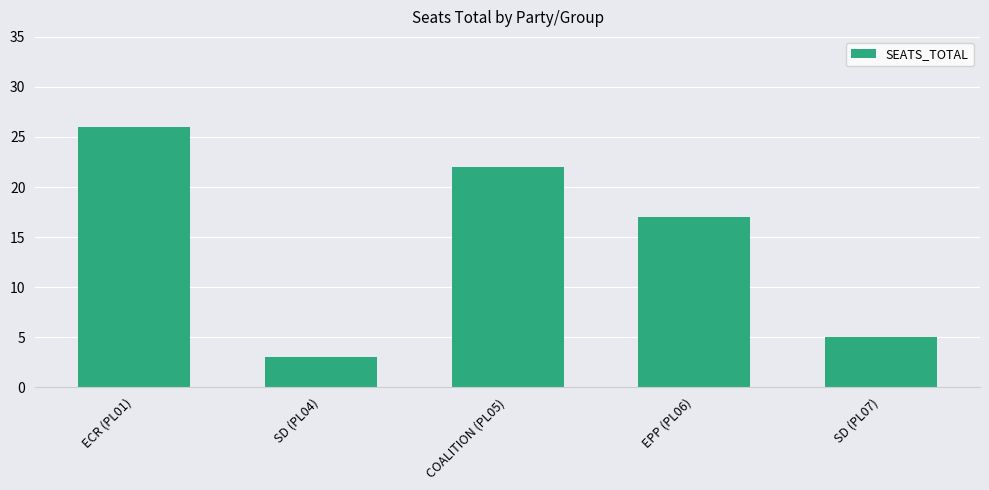

Reading left to right, transcribe all the data shown in this chart.

ECR (PL01)=26	SD (PL04)=3	COALITION (PL05)=22	EPP (PL06)=17	SD (PL07)=5